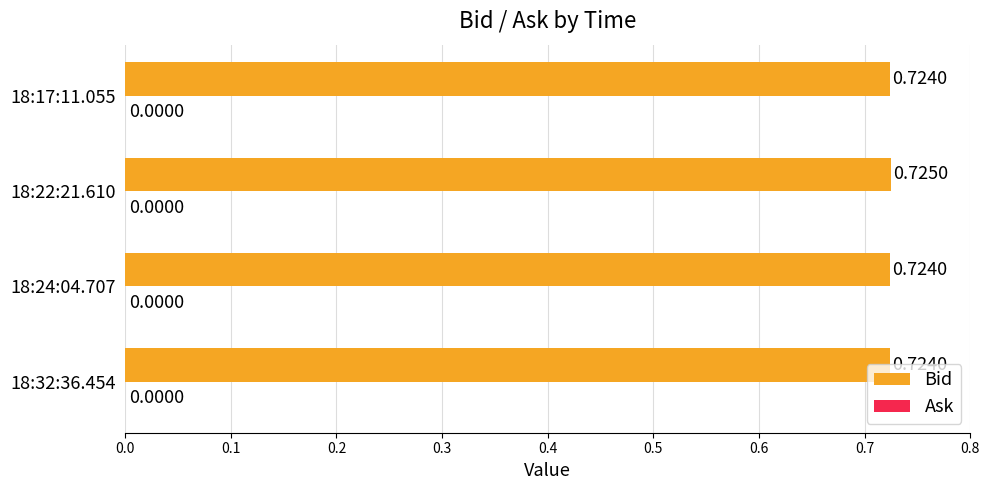

What is the sum of the values at 18:22:21.610 and 18:17:11.055?

1.4